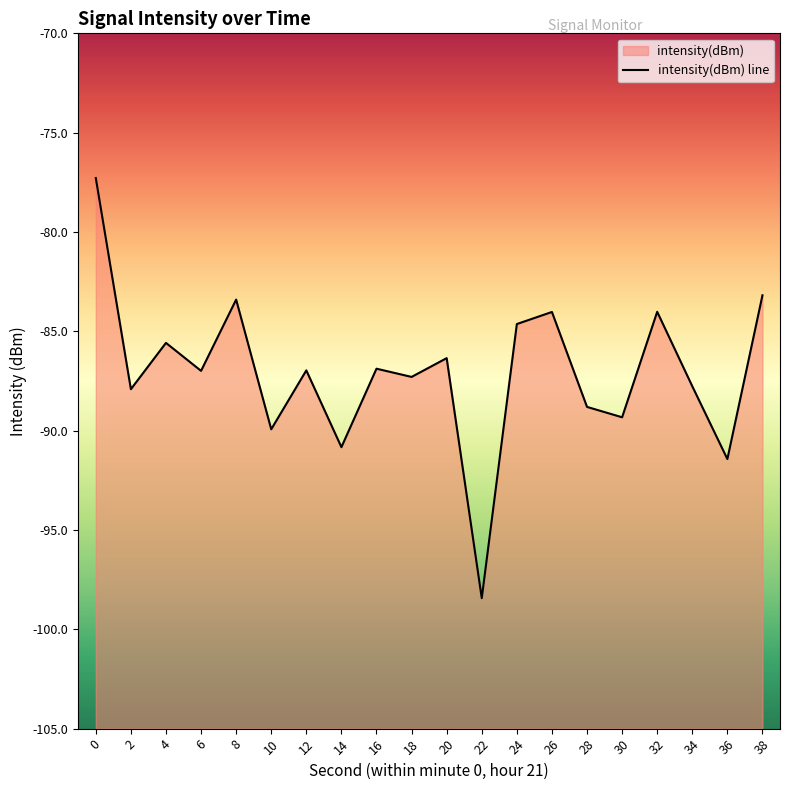

What is the value of the 17th point from the left?

-84.0